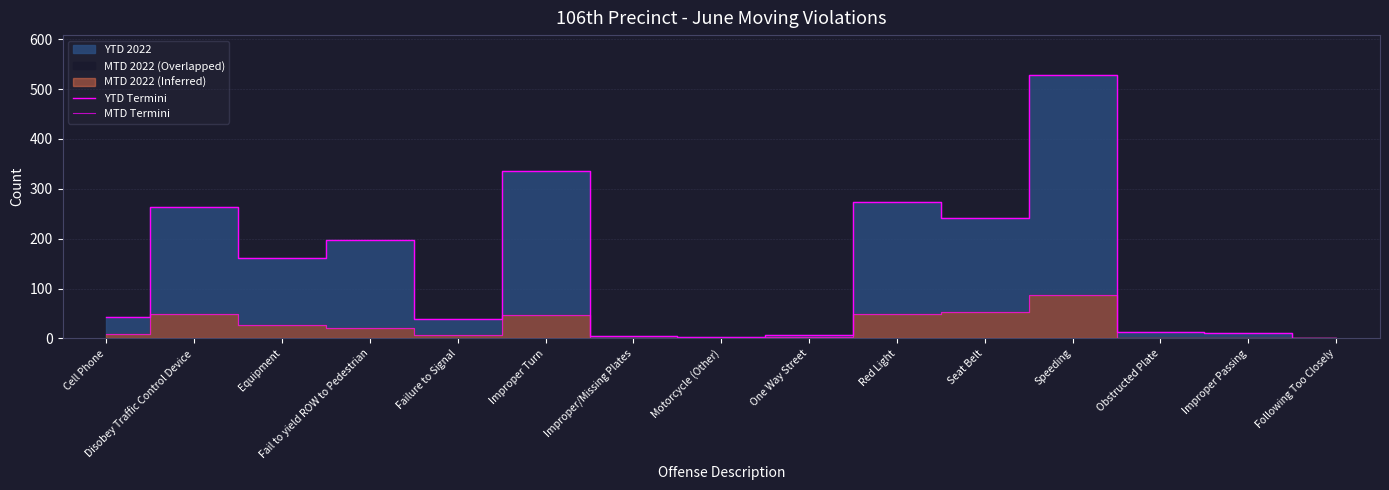

What is the sum of all YTD Termini values?

2124